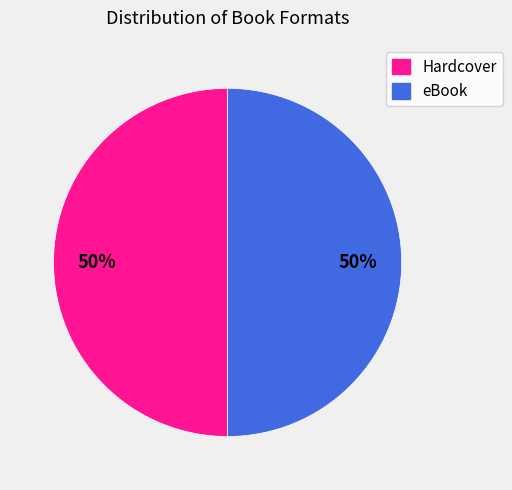

Count the number of slices in the pie.

2